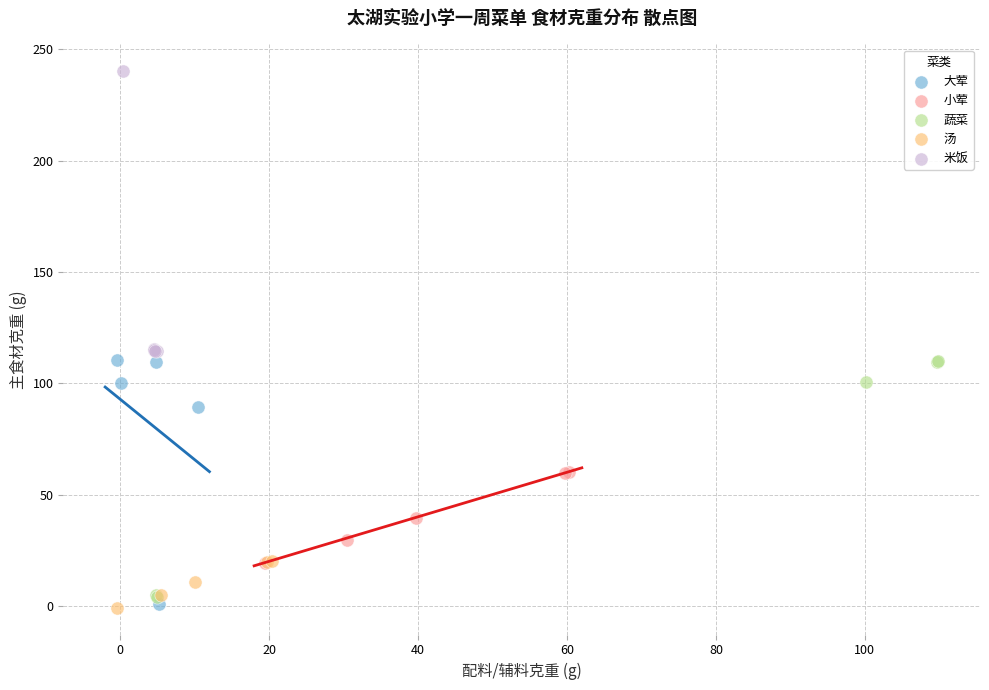

Which series has the largest Y range (max minus min)?

米饭